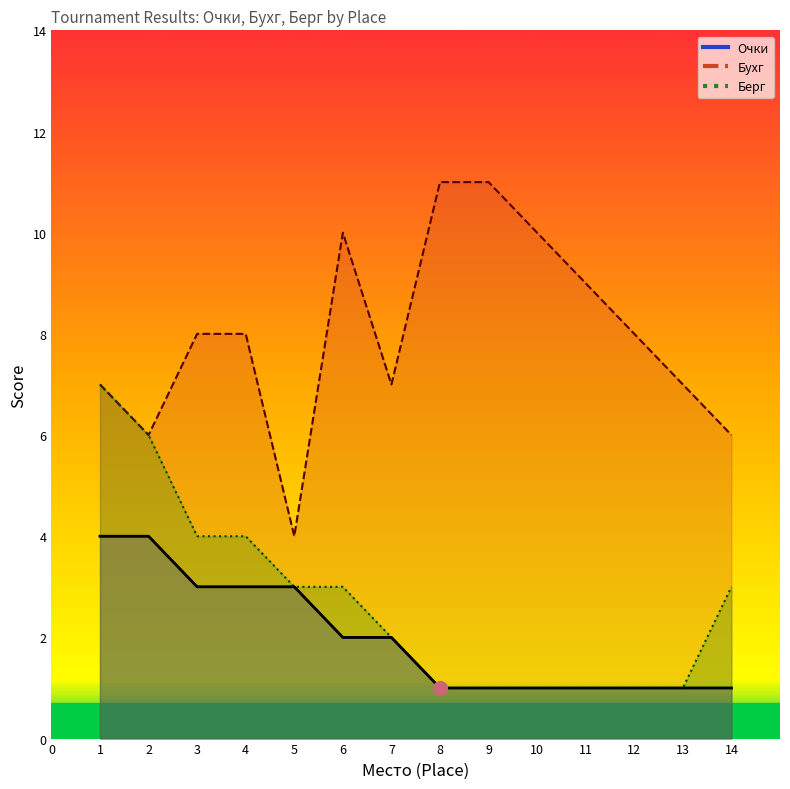

What is the difference between the values at 8 and 1?

3